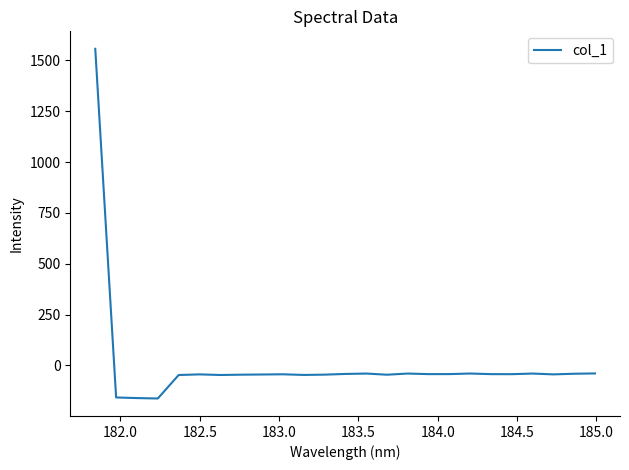

What is the greatest value displayed?

1557.2